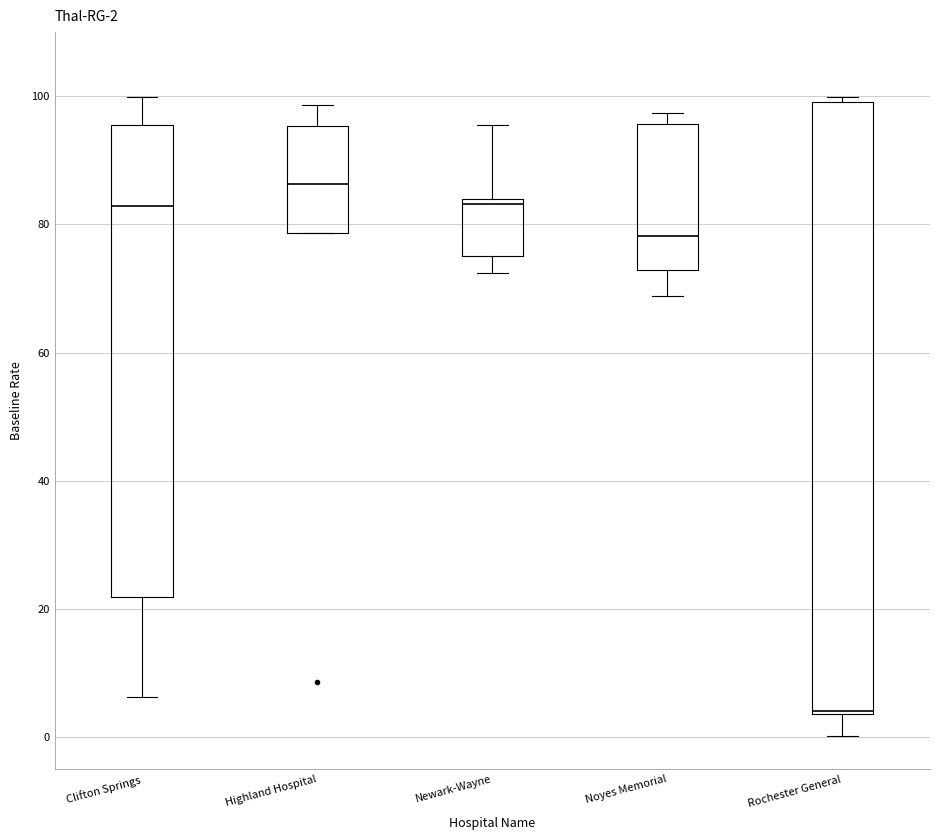

Comparing the boxes themselves (not the whiskers), which one is the tallest?

Rochester General